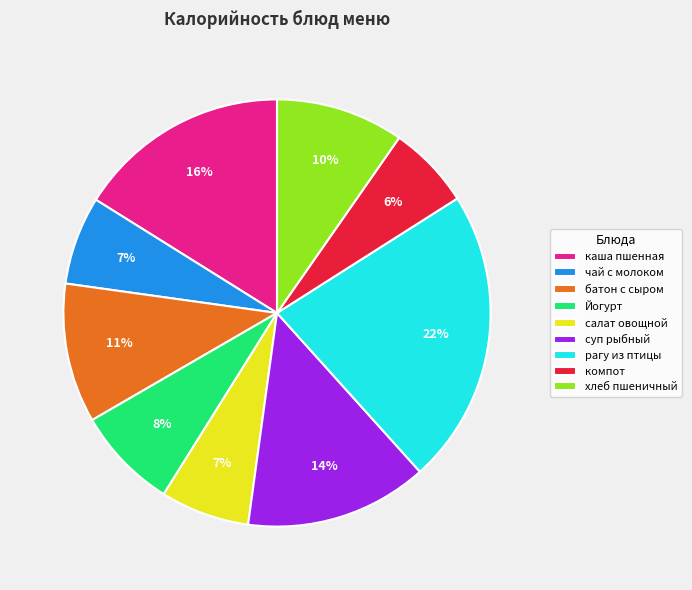

To the nearest percent, what is the difference between the хлеб пшеничный and батон с сыром slice percentages?

1%